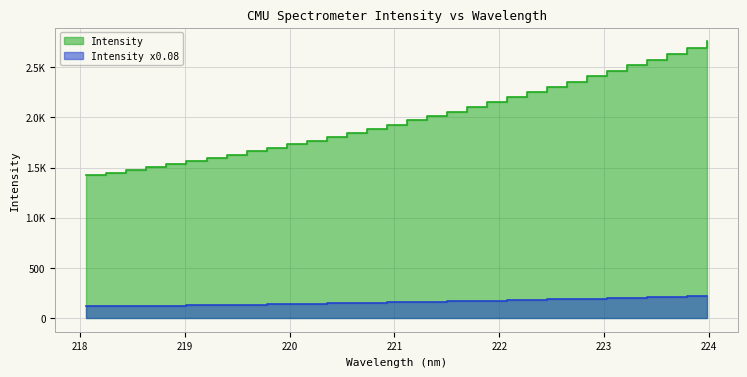

What is the difference between the maximum and minimum values?

1335.1